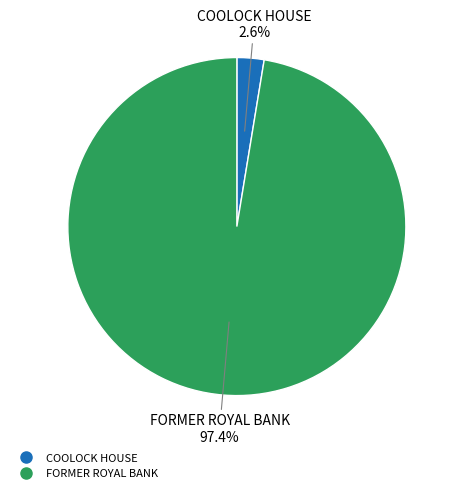

How many slices are in this pie chart?

2